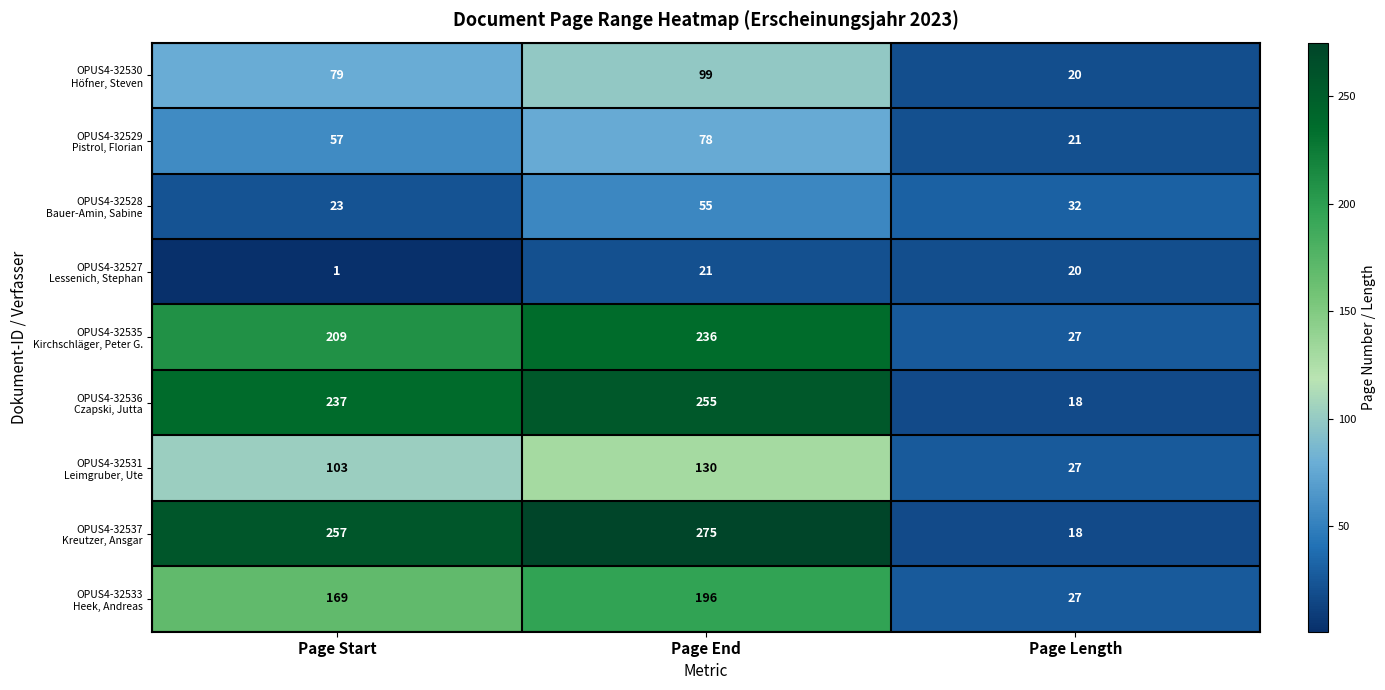

What is the spread (max minus min) of values at Page End?

254